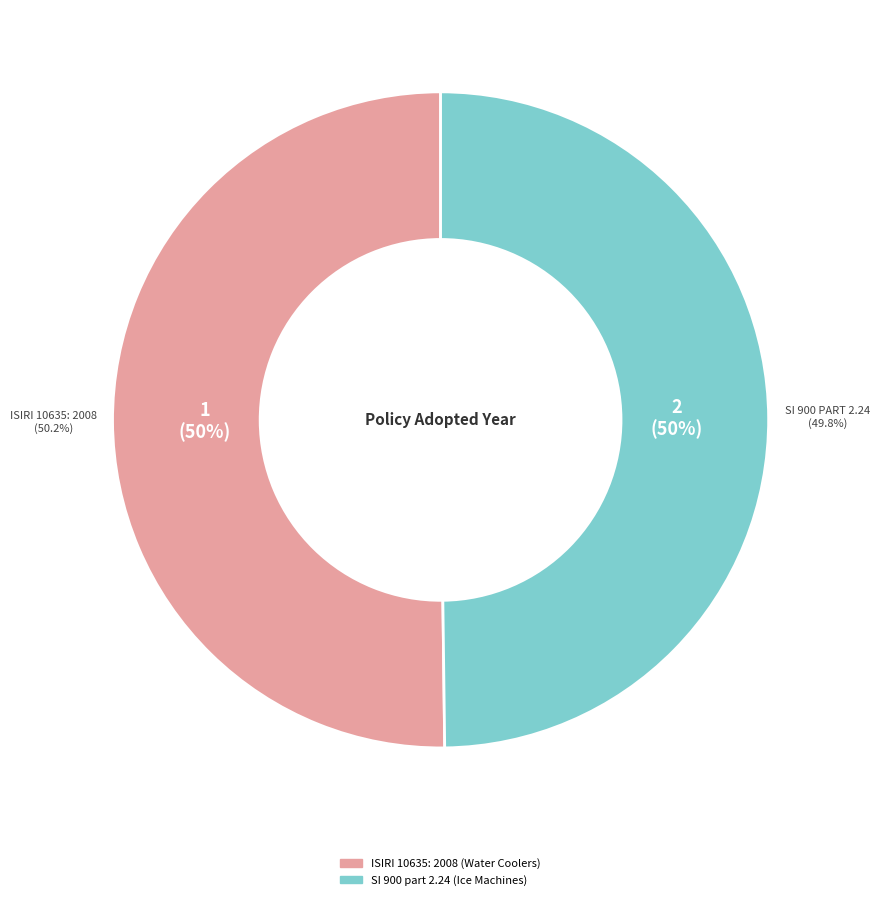

Rank the categories by value from highest to lowest.

ISIRI 10635: 2008 (Water Coolers), SI 900 part 2.24 (Ice Machines)